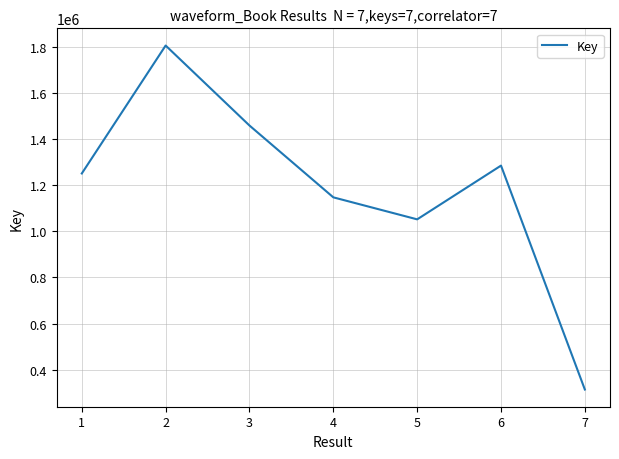

What is the ratio of the value at 5 to the value at 6?

0.8